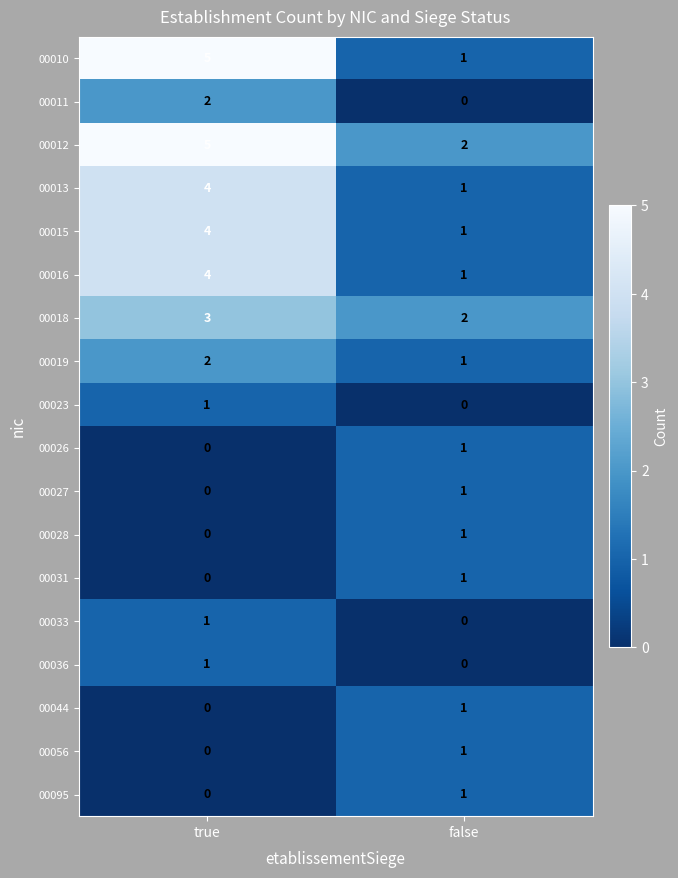

What is the sum of all 00010 values?

6